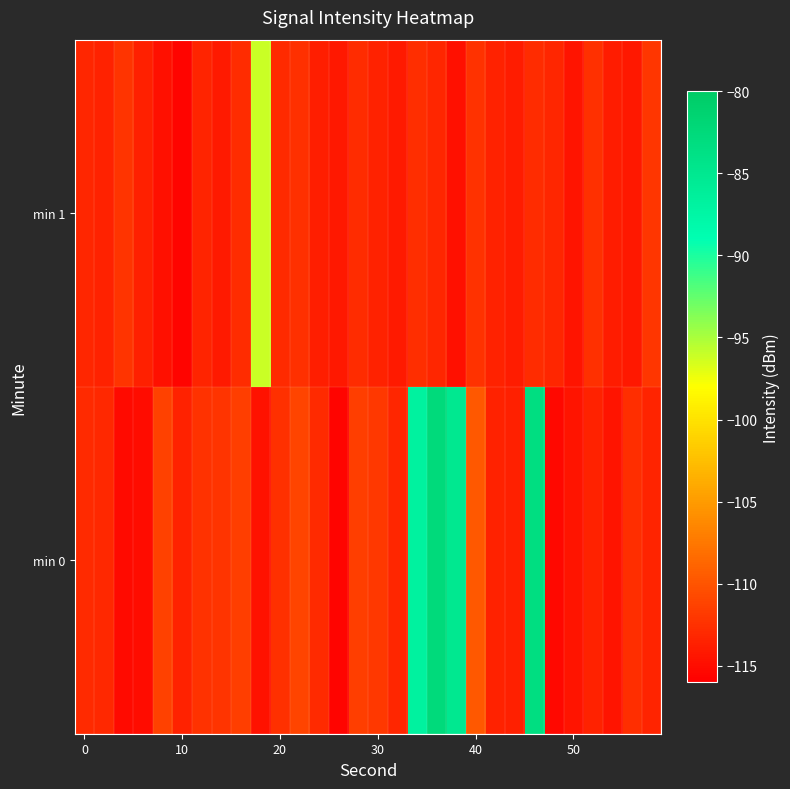

Reading left to right, extract all data points from this chart.

min 0: -112.9	-113.1	-115.2	-115.1	-111.3	-113.6	-112.4	-112.3	-111.5	-114.6	-112.5	-111.2	-113.0	-115.7	-111.5	-112.0	-113.3	-86.8	-82.6	-85.0	-109.8	-113.6	-113.7	-83.2	-115.4	-114.5	-113.5	-114.5	-112.6	-113.4
min 1: -113.2	-113.5	-112.3	-113.7	-114.7	-115.6	-113.4	-114.0	-112.9	-96.1	-113.0	-112.5	-113.8	-114.2	-112.9	-113.5	-114.1	-112.7	-113.3	-114.8	-112.4	-113.6	-114.0	-112.8	-113.2	-114.5	-112.6	-113.9	-114.3	-112.1